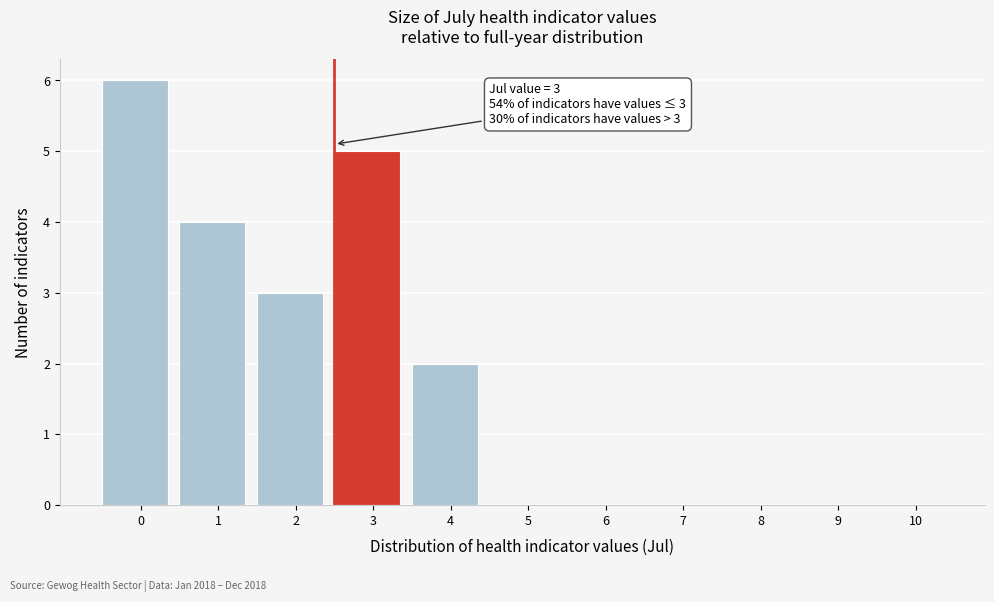

Reading left to right, what are all the values shown in this chart?

0=6	1=4	2=3	3=5	4=2	5=0	6=0	7=0	8=0	9=0	10=0